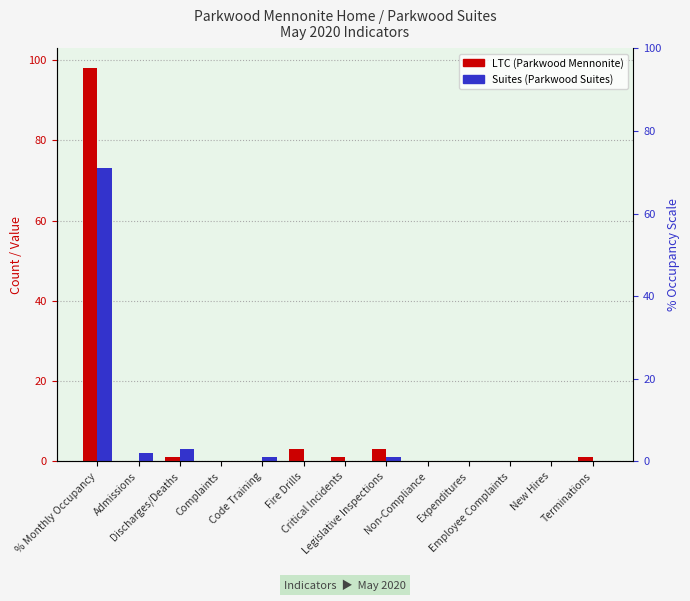

How many bars are there in total?

26